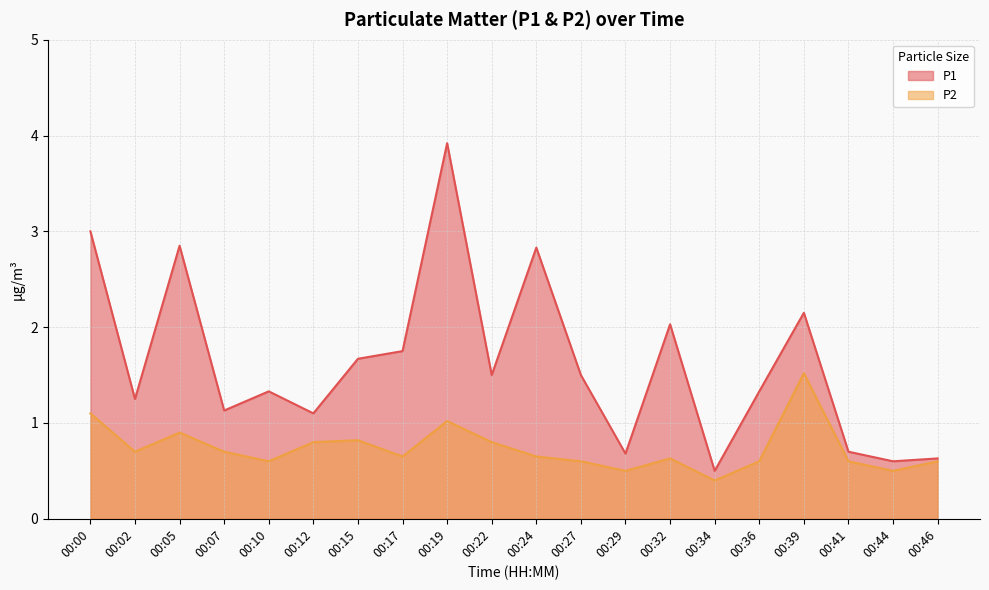

Read the P1 value at 00:17.

1.8